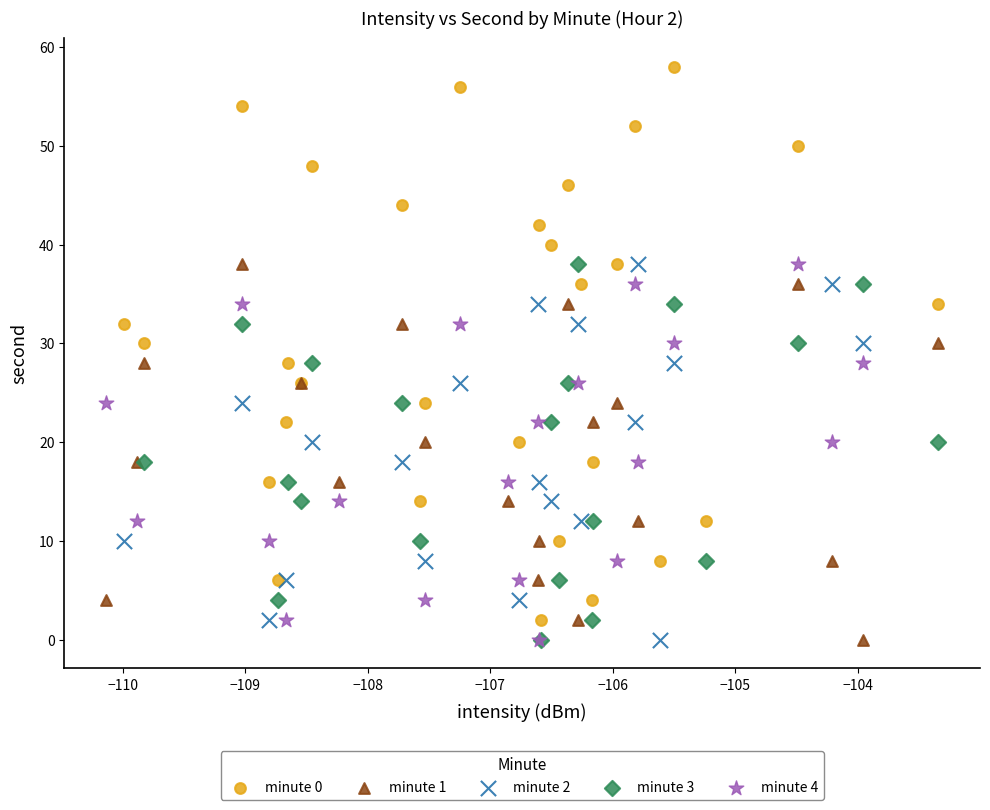

Which series has the widest spread of Y values?

minute 0